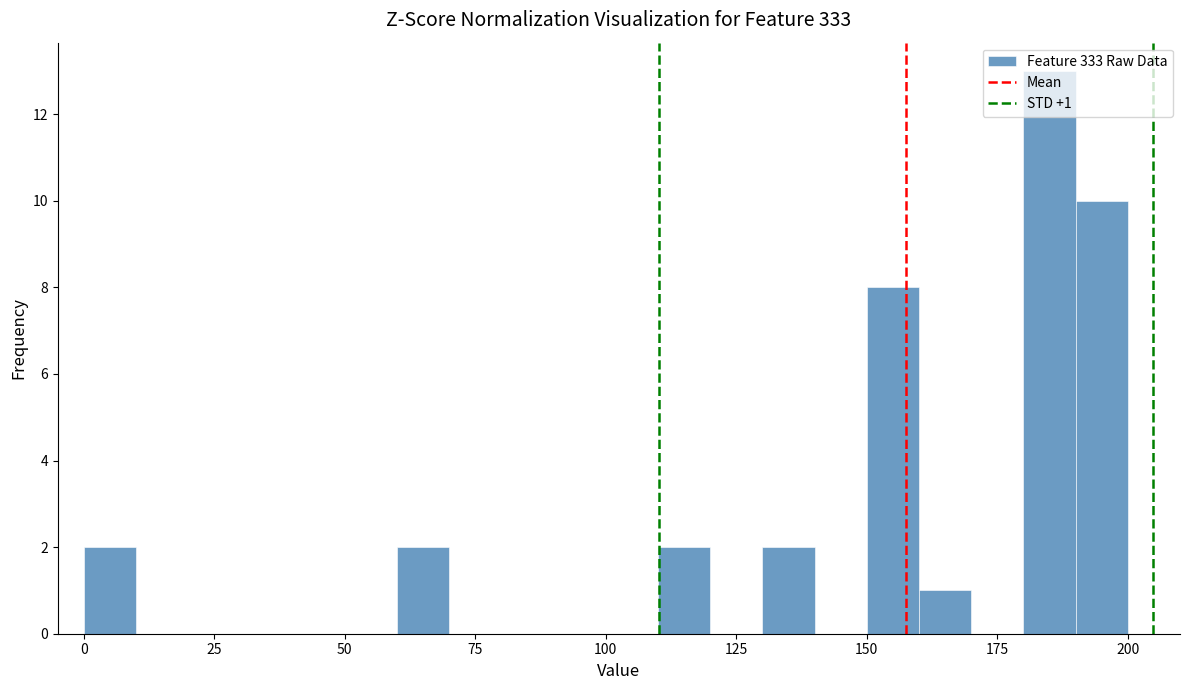

Around what value on the x-axis is the tallest bar? Give the approximate position of its centre, as read against the axis.

185